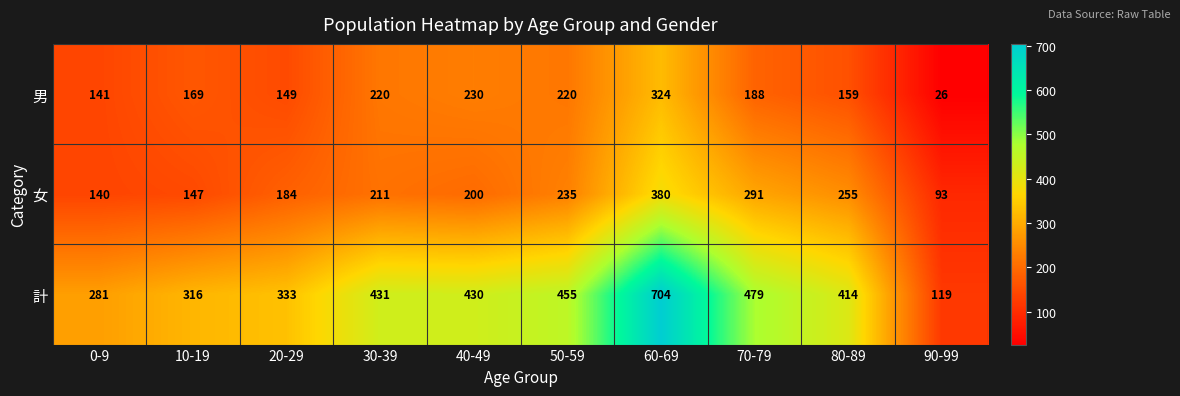

Which series changed the most between 0-9 and 30-39?

計